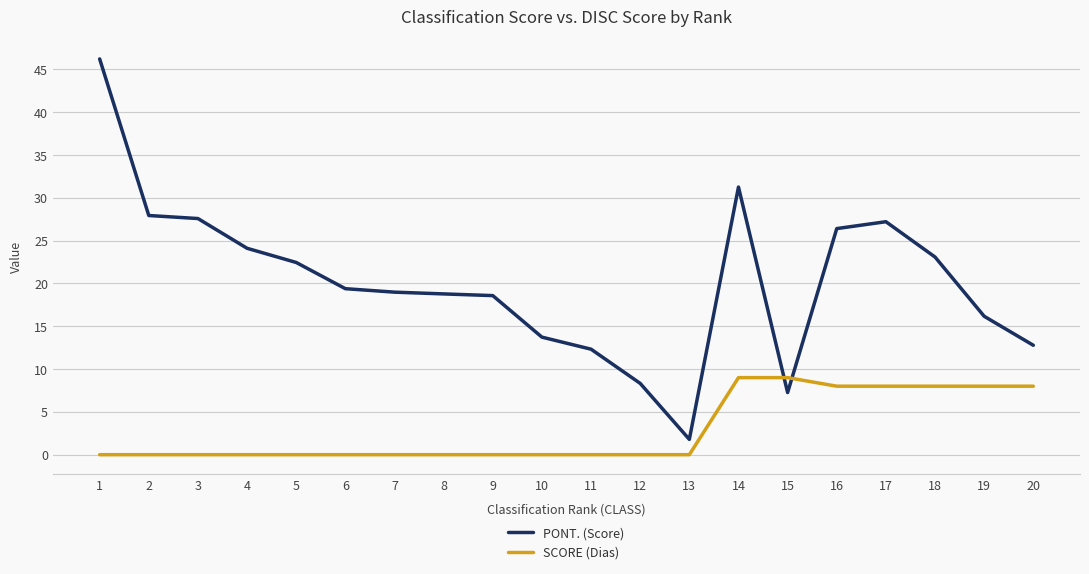

At how many categories does at least one series exceed 45?

1